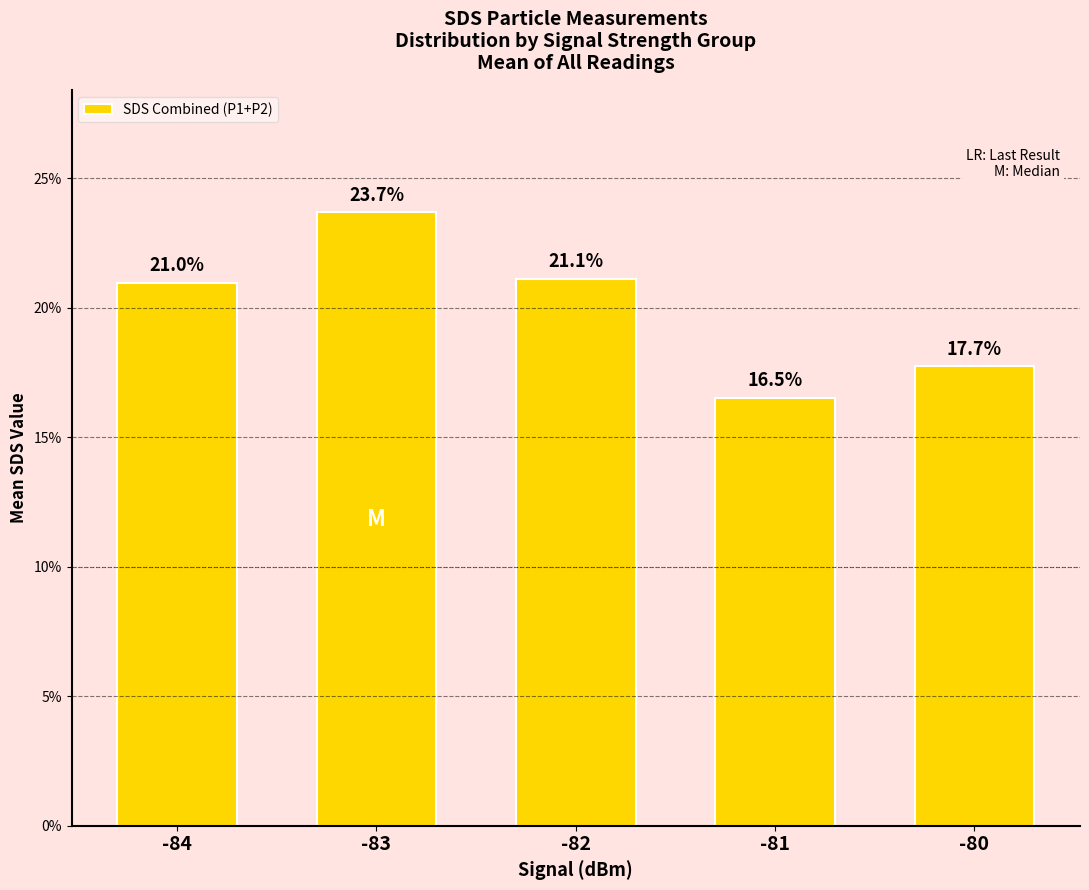

Rank the categories by value from highest to lowest.

-83, -82, -84, -80, -81